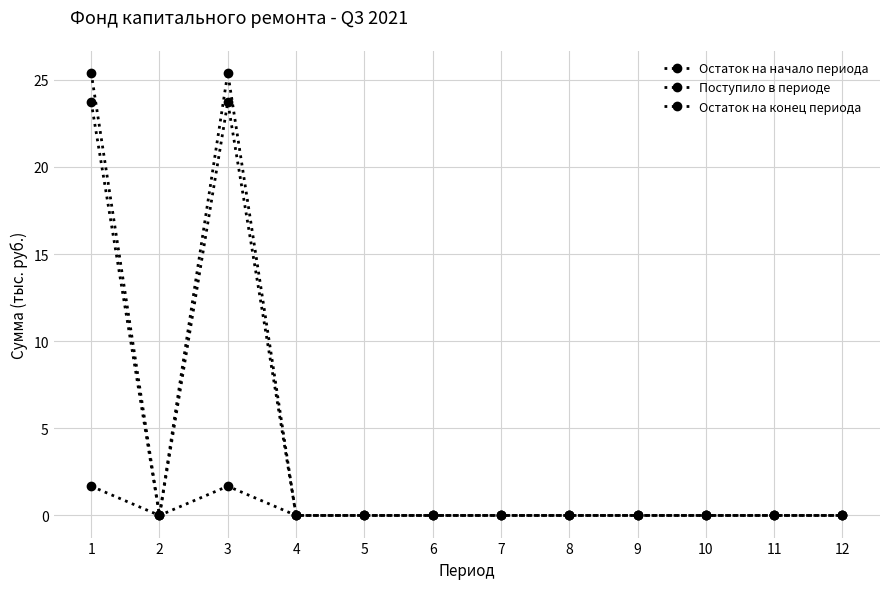

What is the greatest value displayed?

25.4